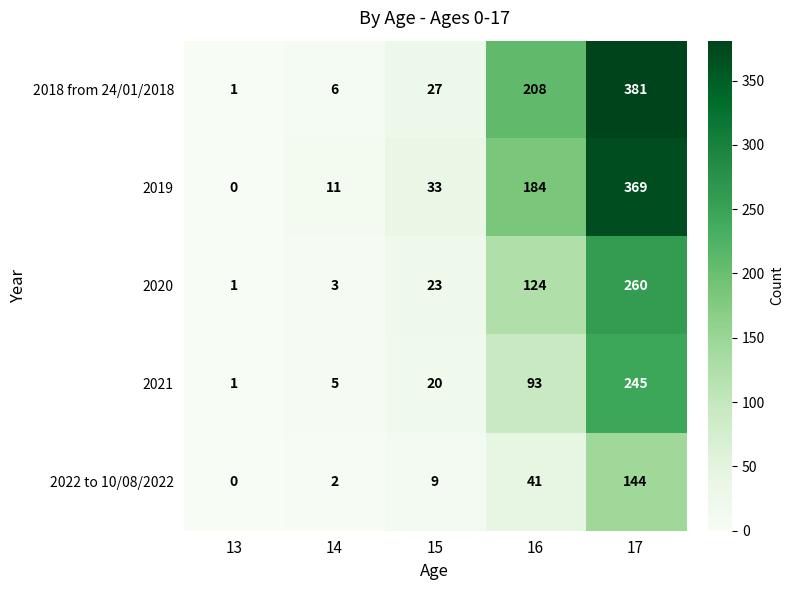

At which label does 2019 reach its peak?

17